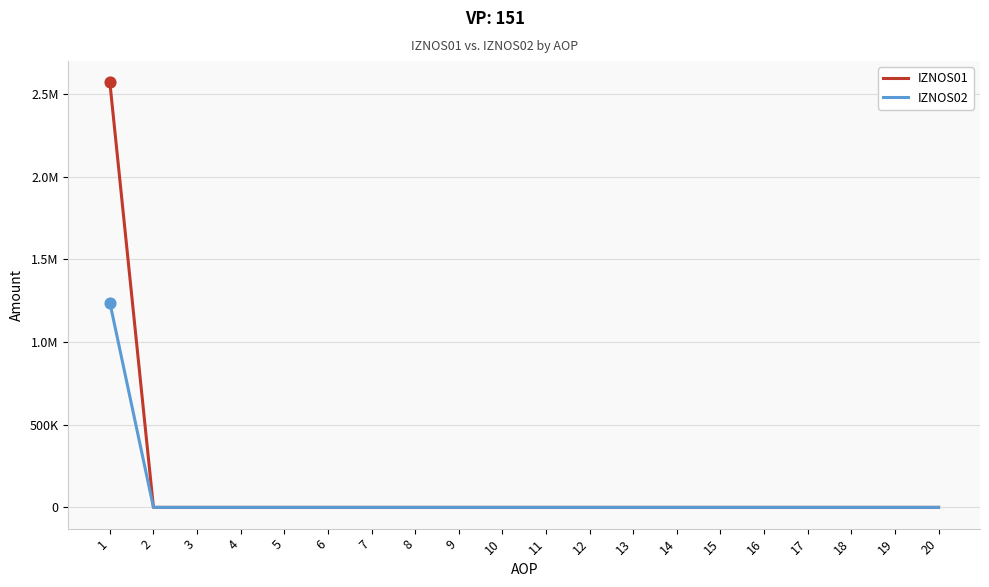

What is the total value across all series at 1?

3808880.2